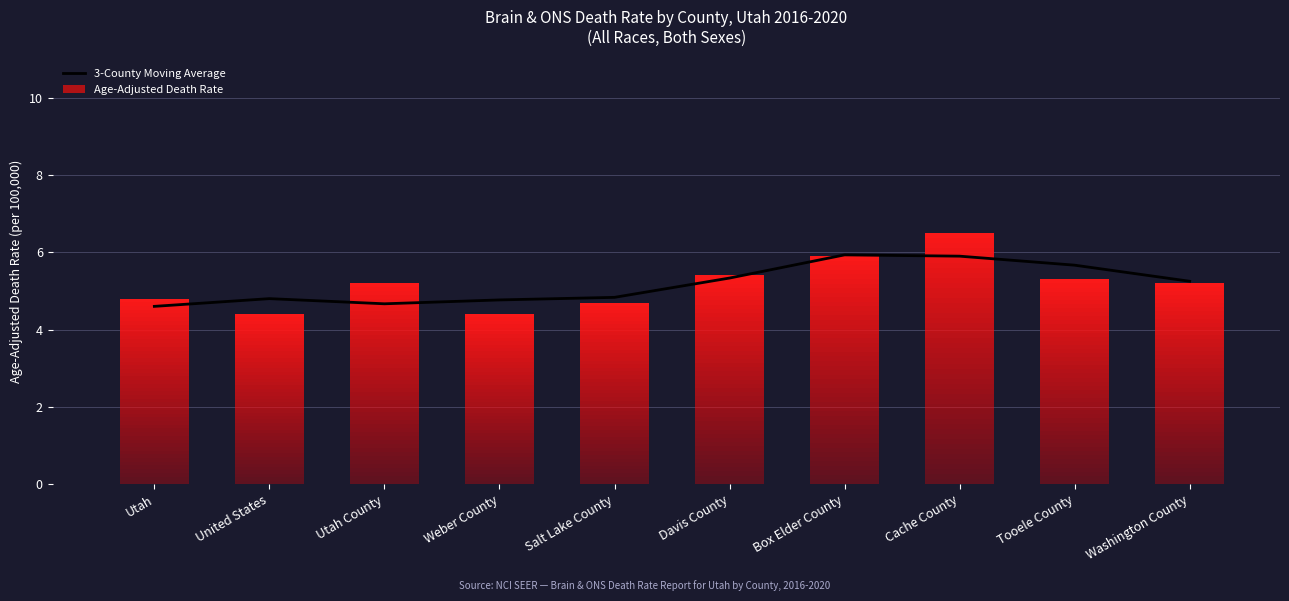

Does the chart contain any negative values?

No